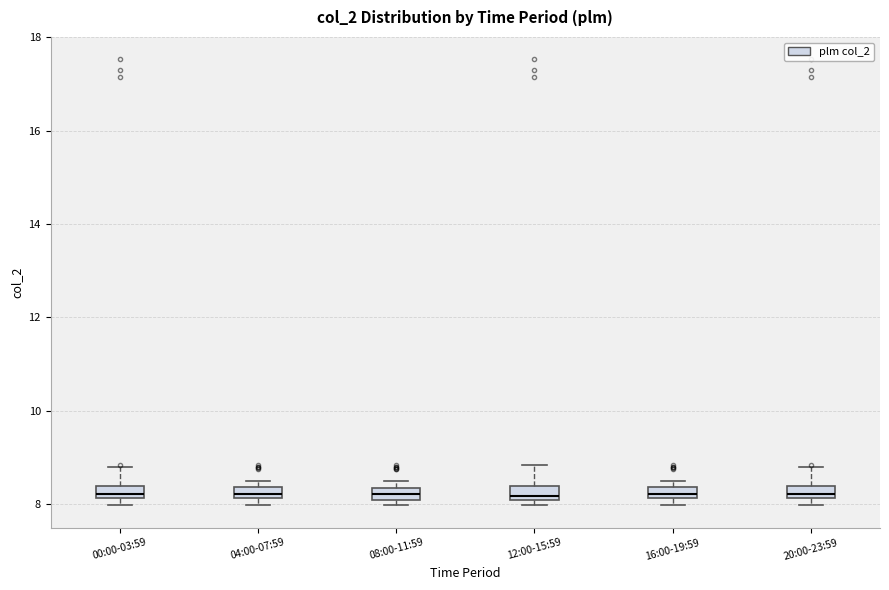

Where is the lower edge of the box for 00:00-03:59 on the y-axis? The values are not printed on the chart, so give them approximately, as read against the axis.

8.2